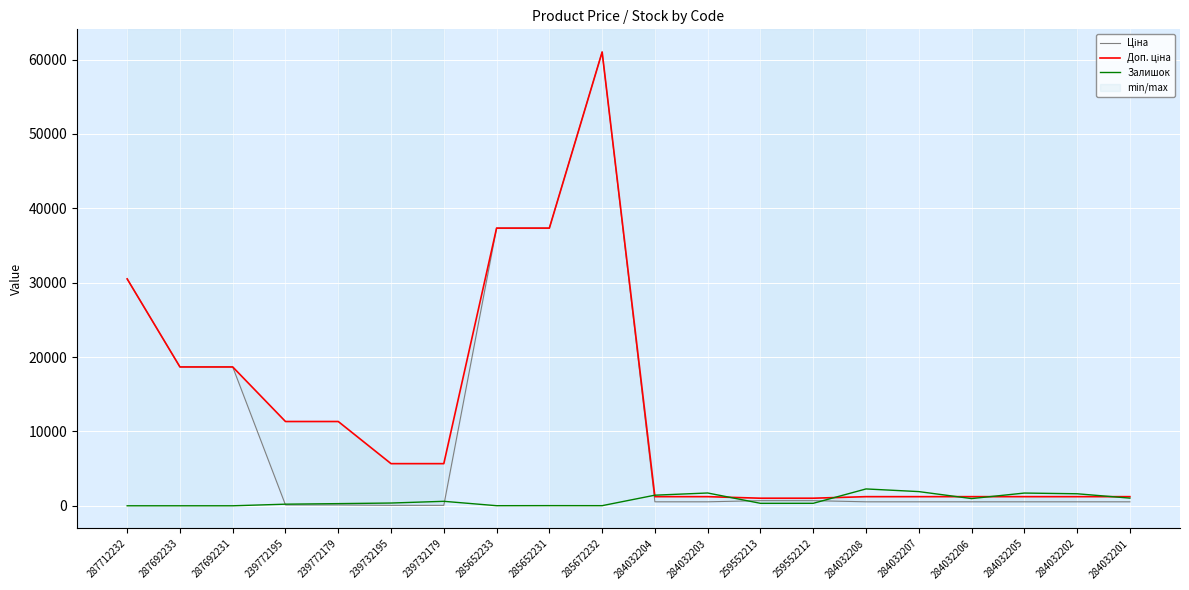

True or false: Ціна and Доп. ціна cross at least once.

False